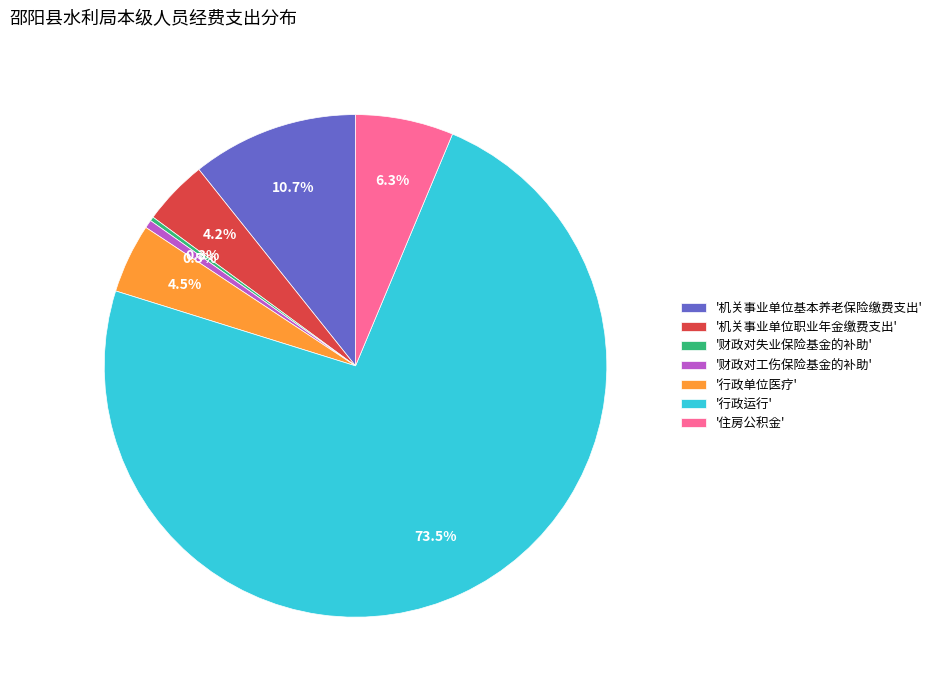

Which category has the biggest portion of the pie?

'行政运行'